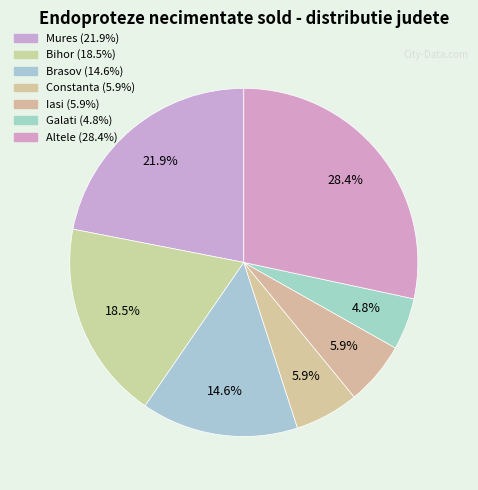

Count the number of slices in the pie.

7